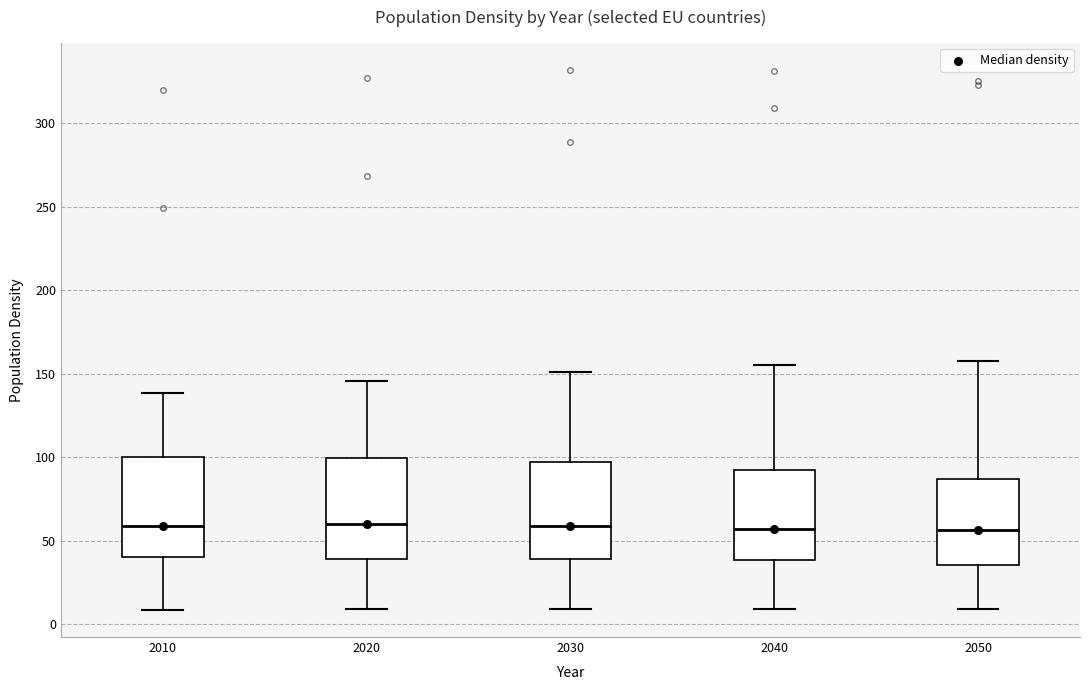

Reading left to right, transcribe this box plot: for each box, give where its median line is, the range the box spans, and where its two whiskers end, as read against the y-axis. The values are not printed on the chart, so give them approximately, as read against the axis.

2010: median 60, box 40 to 100, whiskers 10 to 140
2020: median 60, box 40 to 100, whiskers 10 to 145
2030: median 60, box 40 to 95, whiskers 10 to 150
2040: median 55, box 40 to 90, whiskers 10 to 155
2050: median 55, box 35 to 85, whiskers 10 to 155